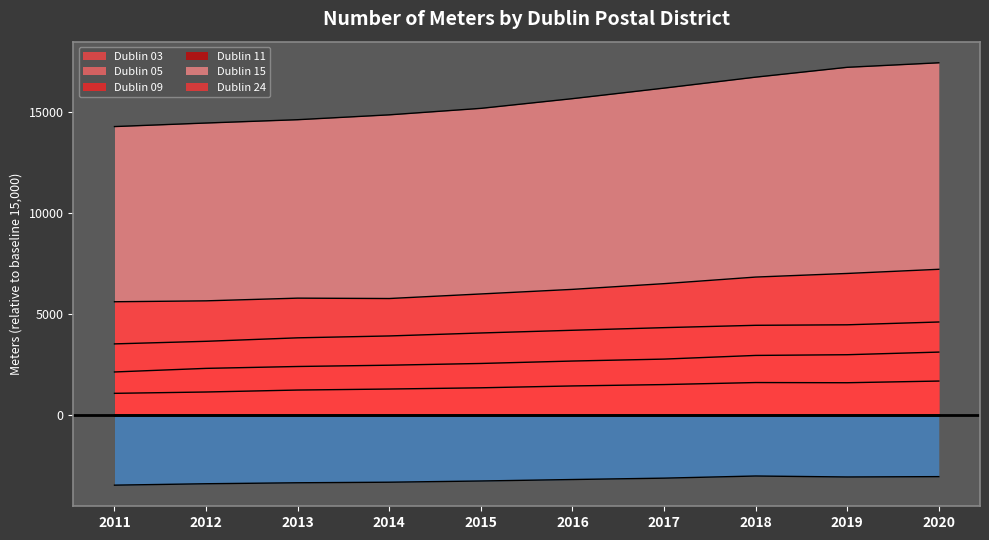

Is it true that Dublin 05 equals 1890 at 2012?

False